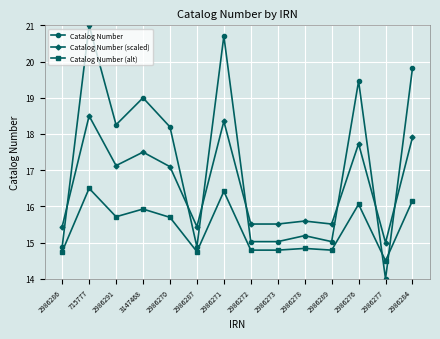

What is the sum of the Catalog Number values at 2986270 and 2986284?

38.0